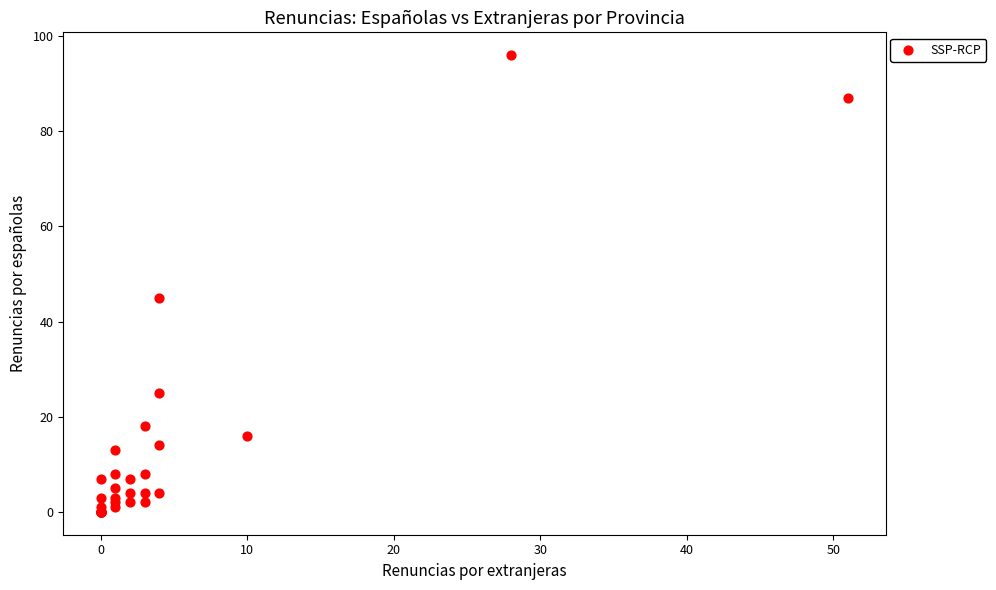

What Y value in the scatter plot is closest to 48?

45